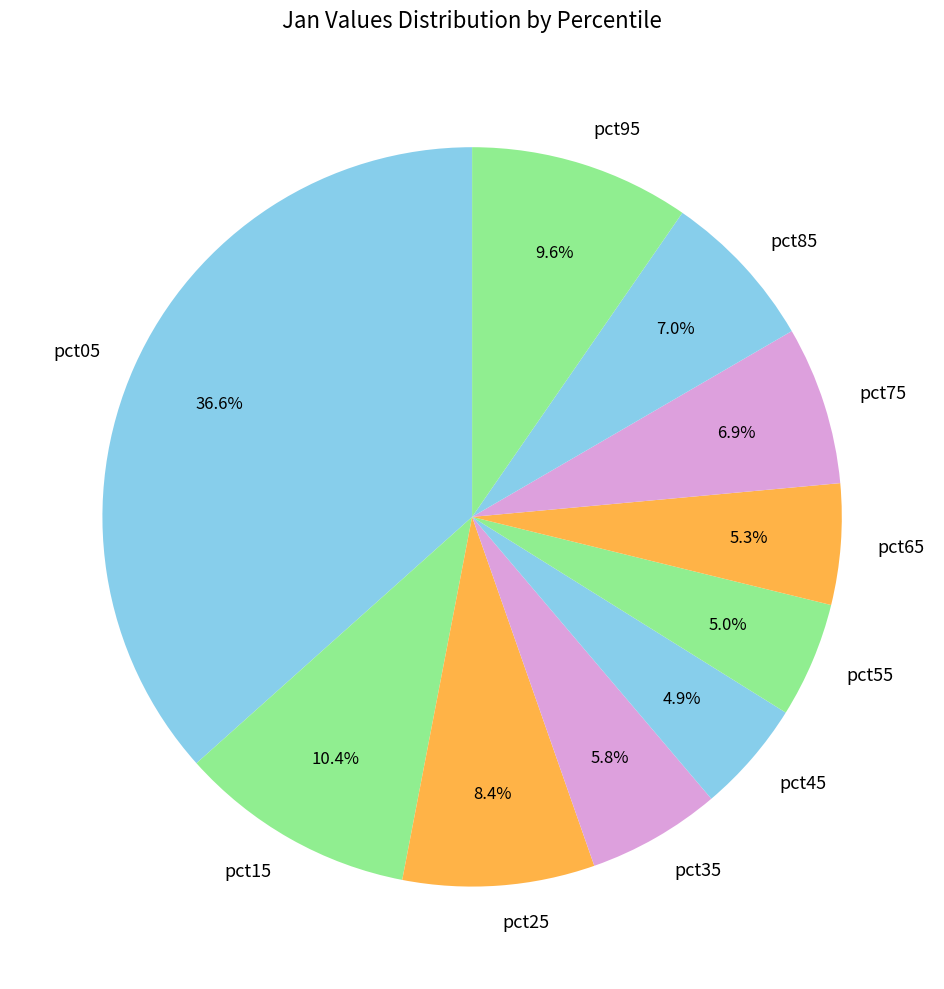

Which category has the biggest portion of the pie?

pct05